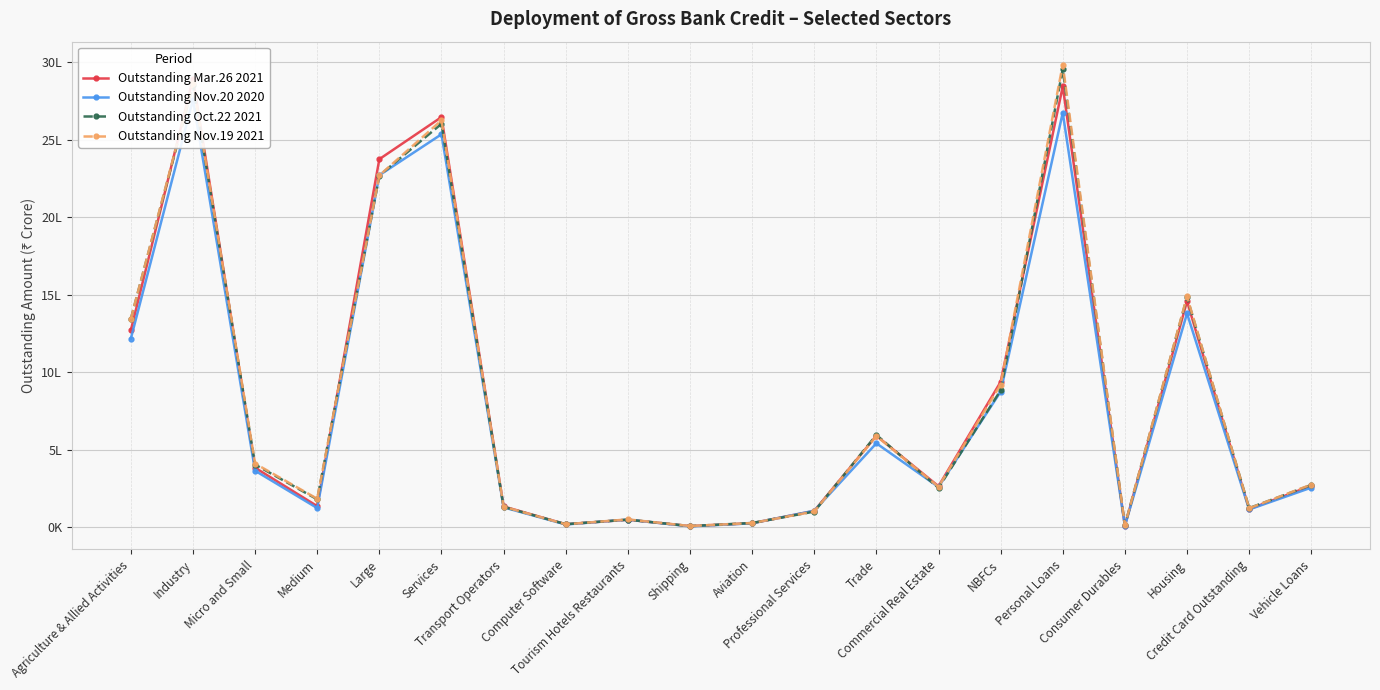

Rank the series by their maximum value, from highest to lowest.

Outstanding Nov.19 2021, Outstanding Oct.22 2021, Outstanding Mar.26 2021, Outstanding Nov.20 2020